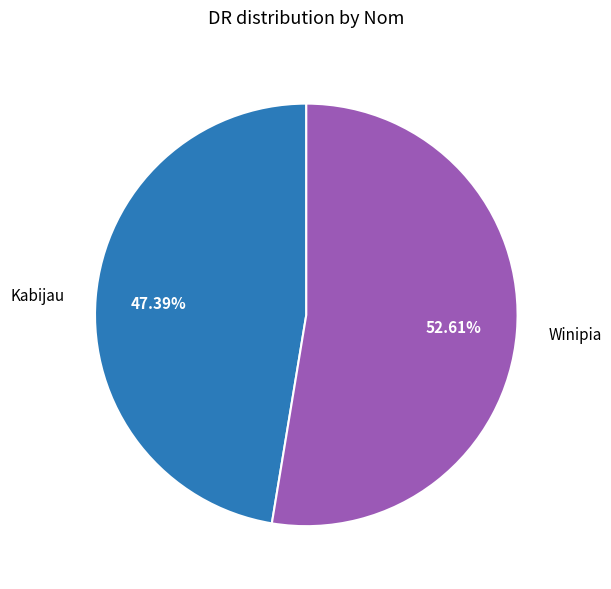

Is it true that Winipia is 43% of the pie?

False